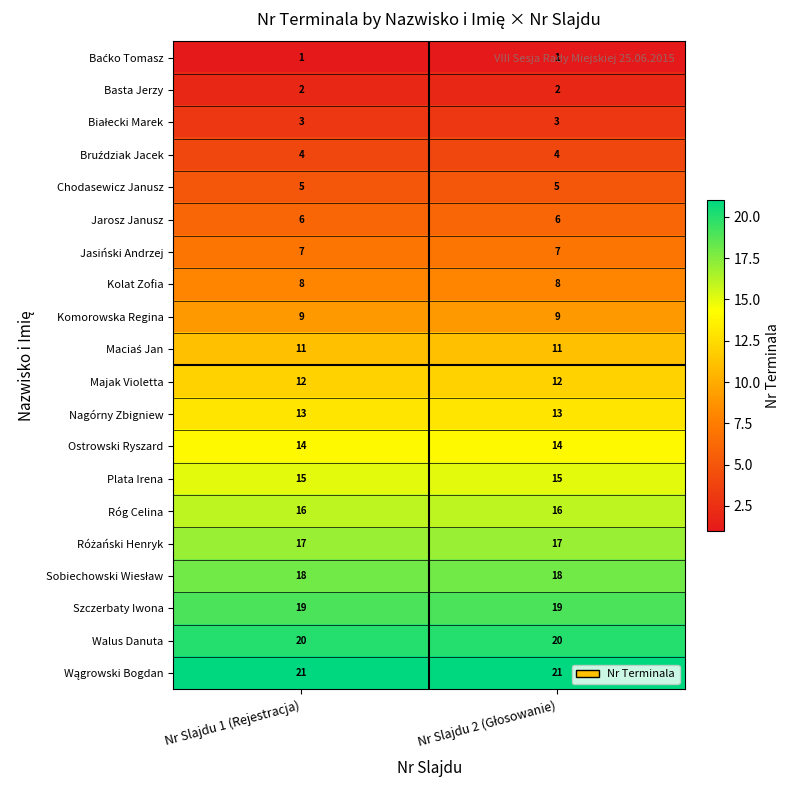

True or false: Walus Danuta has a value of 20 at Nr Slajdu 1 (Rejestracja).

True